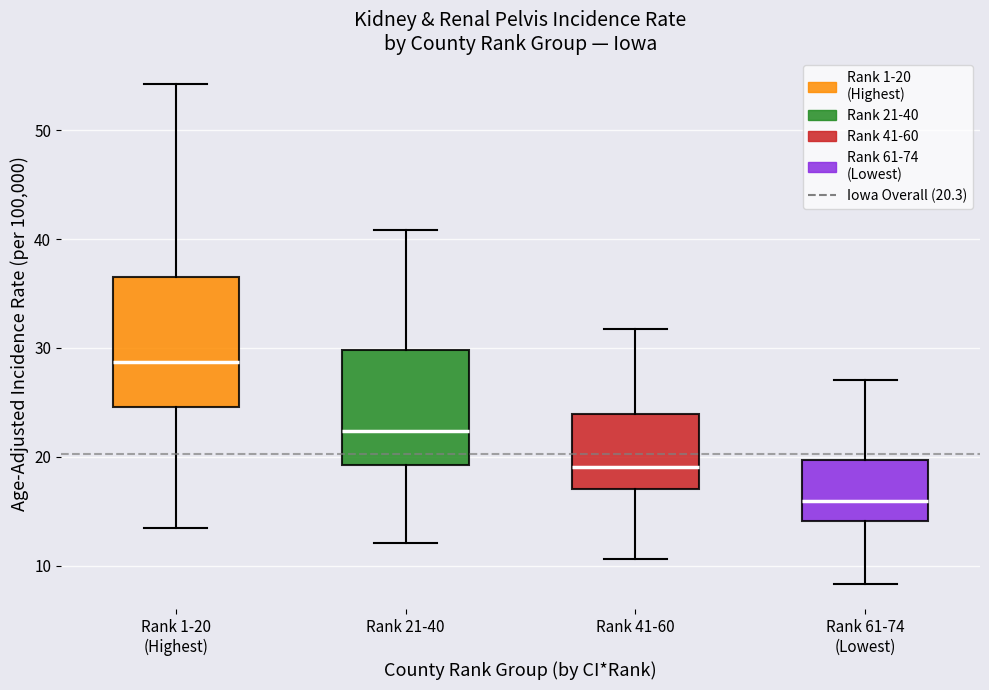

Where is the upper edge of the box for Rank 21-40 on the y-axis? The values are not printed on the chart, so give them approximately, as read against the axis.

30